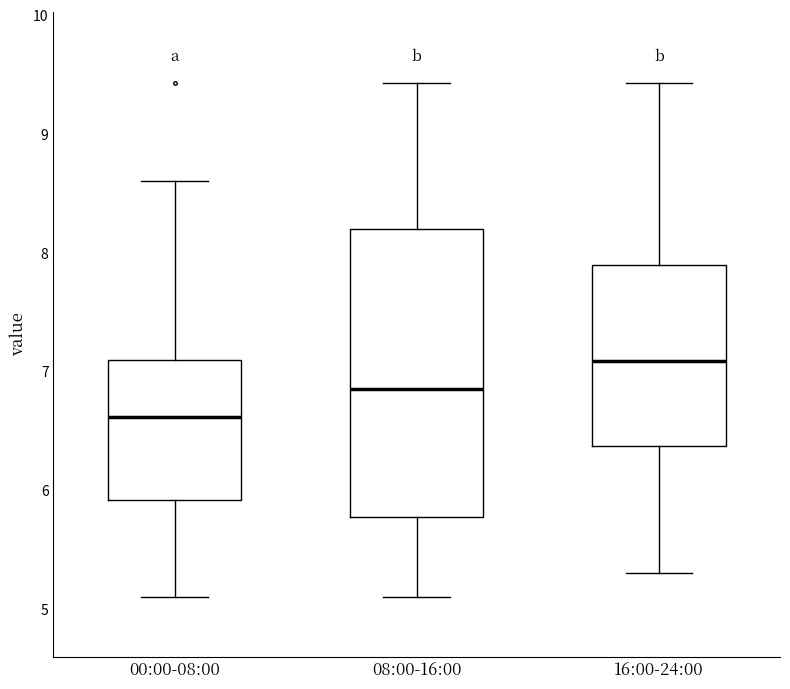

Reading left to right, read every box against the y-axis: the position of its median line, the range the box covers, and the ends of its whiskers. The values are not printed on the chart, so give them approximately, as read against the axis.

00:00-08:00: median 6.6, box 5.9 to 7.1, whiskers 5.1 to 8.6
08:00-16:00: median 6.9, box 5.8 to 8.2, whiskers 5.1 to 9.4
16:00-24:00: median 7.1, box 6.4 to 7.9, whiskers 5.3 to 9.4